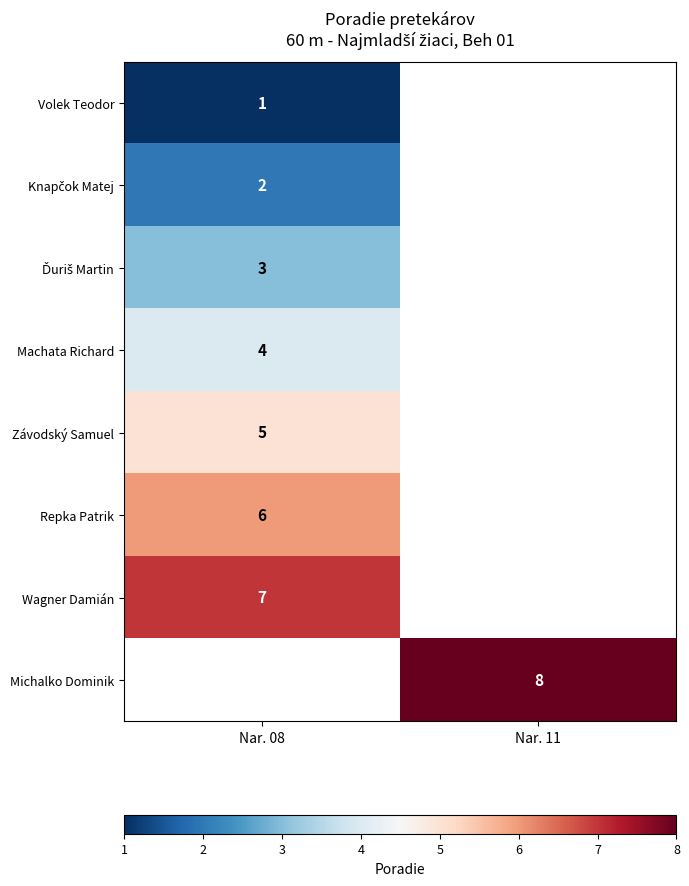

The value of Michalko Dominik at Nar. 11 is 8. True or false?

True